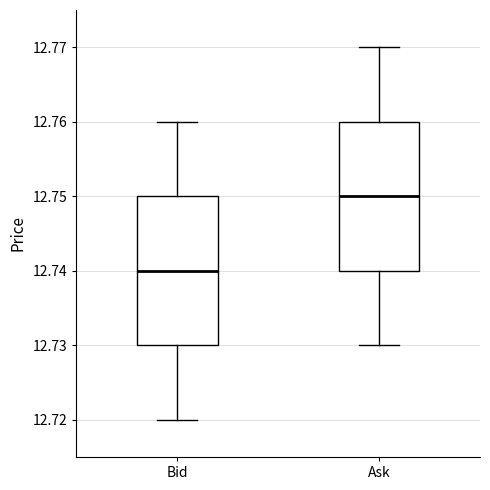

Where does the median line of the box for Bid sit on the y-axis? The values are not printed on the chart, so give them approximately, as read against the axis.

12.74